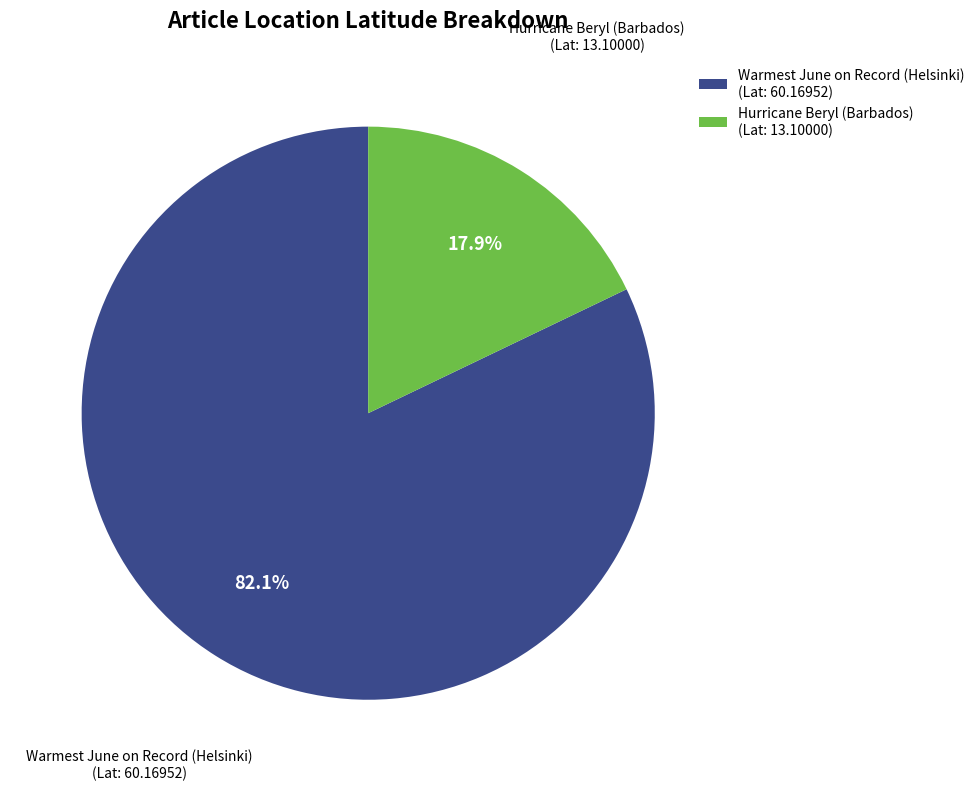

Combined, what portion of the pie is Warmest June on Record (Helsinki) and Hurricane Beryl (Barbados)?

100.0%